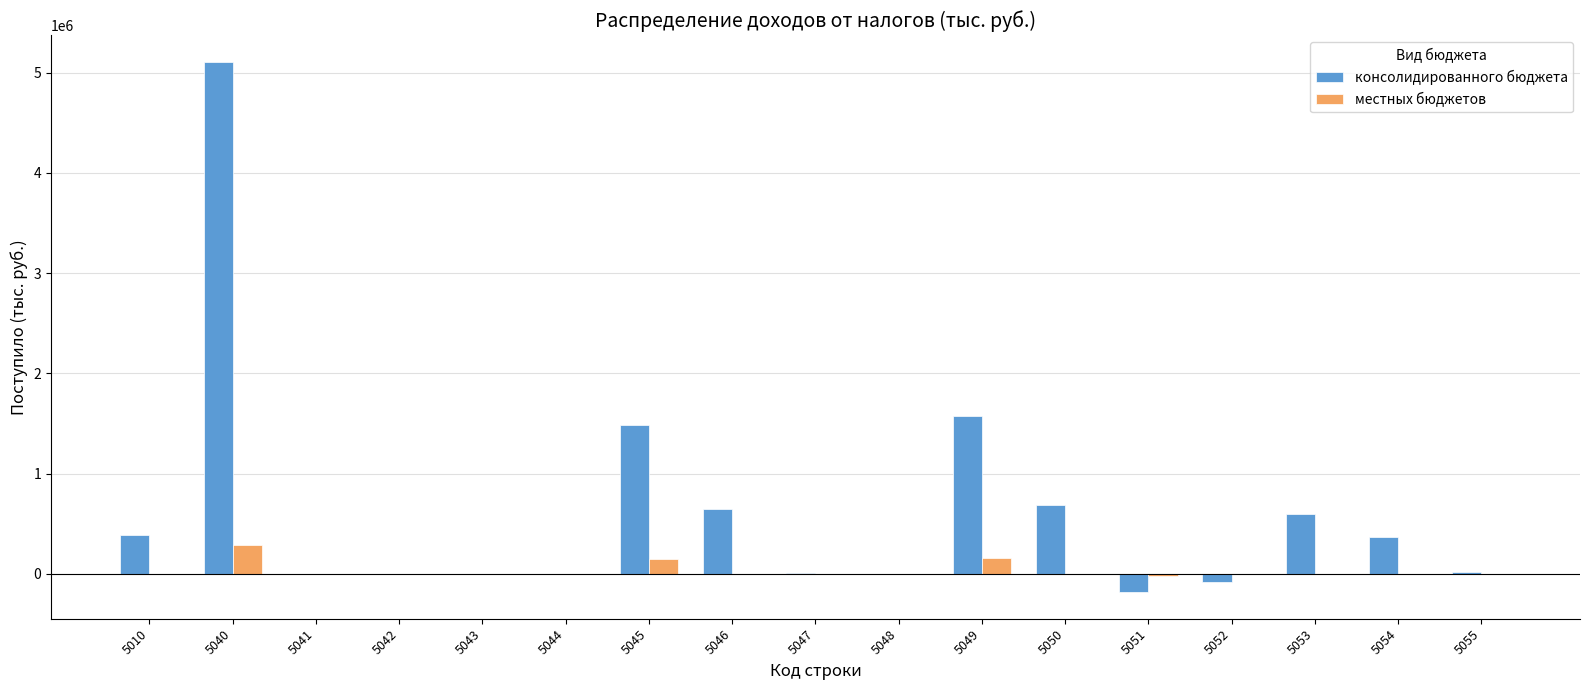

What is the maximum value for местных бюджетов?

288223